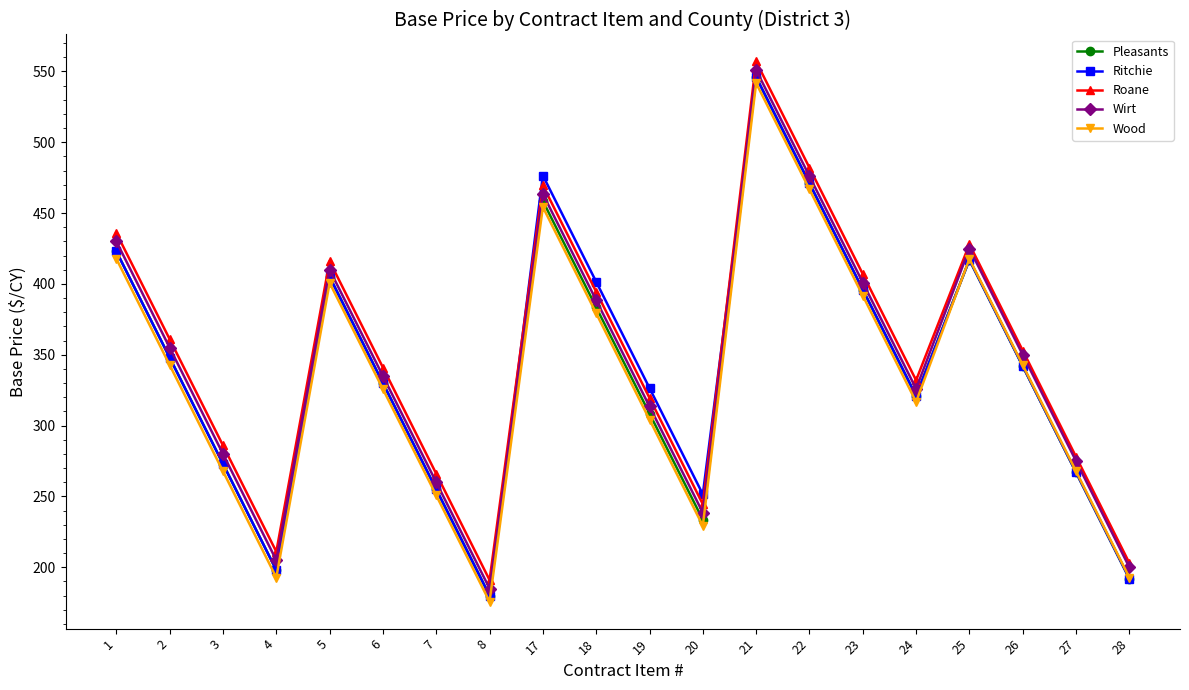

The value of Ritchie at 2 is 348.0. True or false?

True